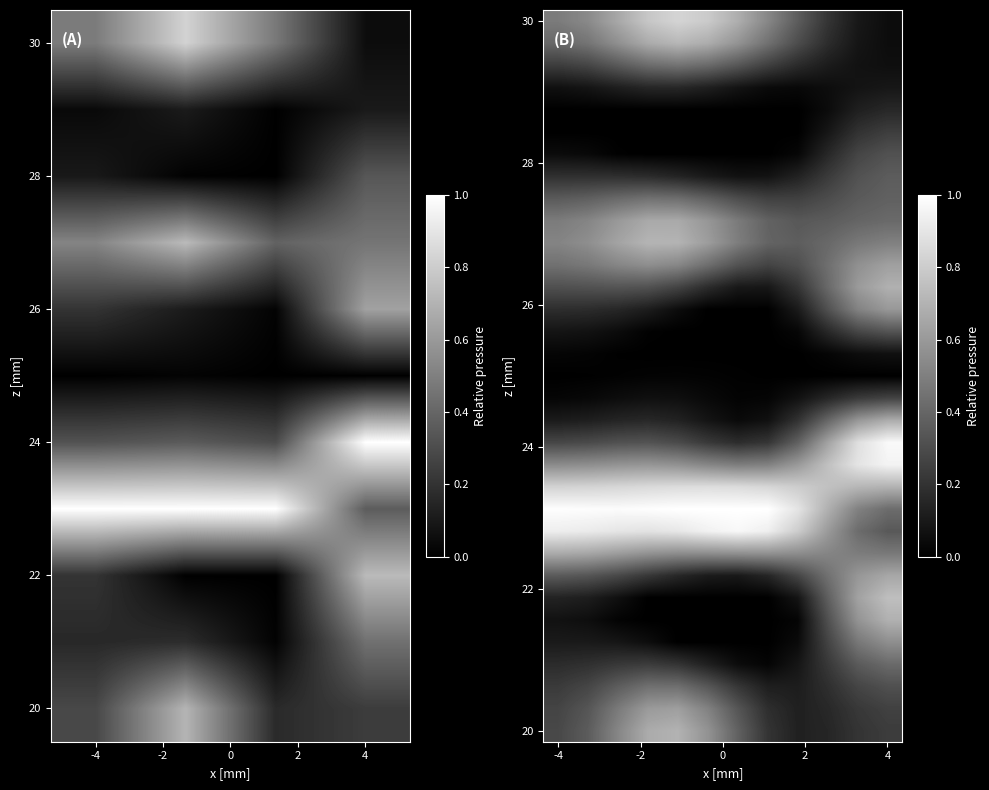

Count the number of data series in this chart.

33